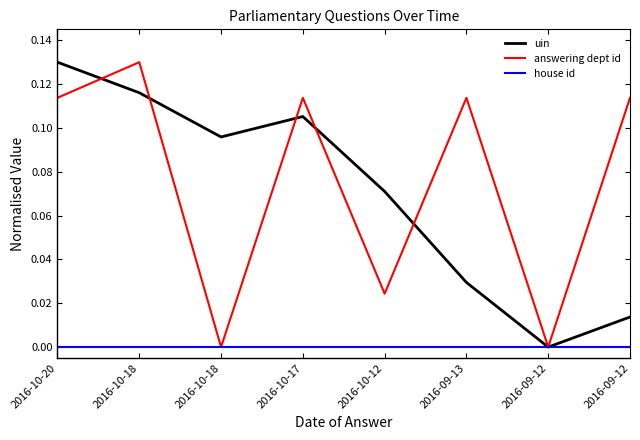

How many lines are shown in the chart?

3